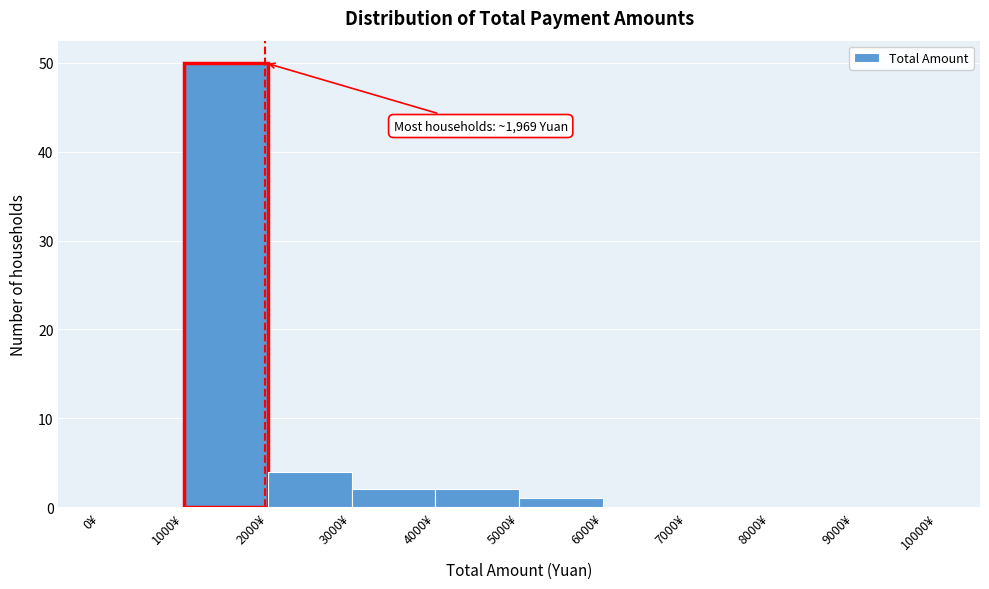

Which range on the x-axis has the tallest bar?

1000 to 2000